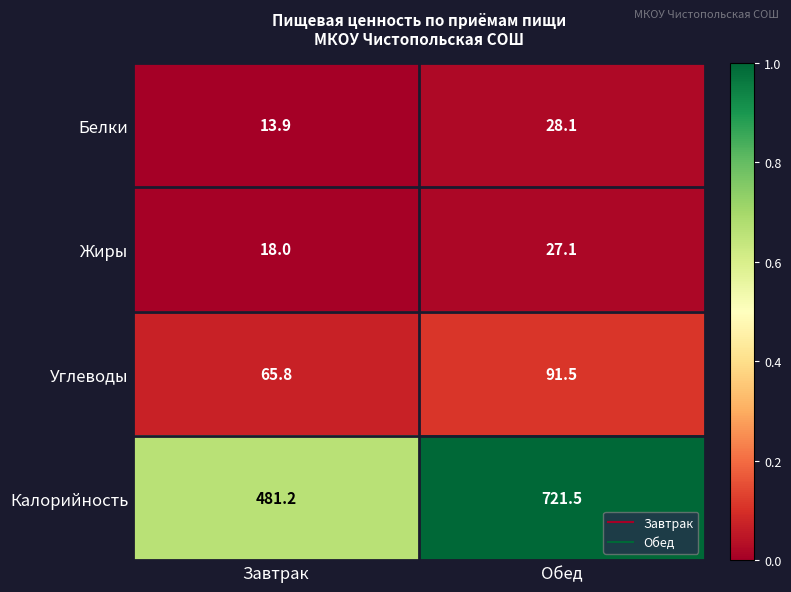

At which label does Жиры reach its minimum?

Завтрак